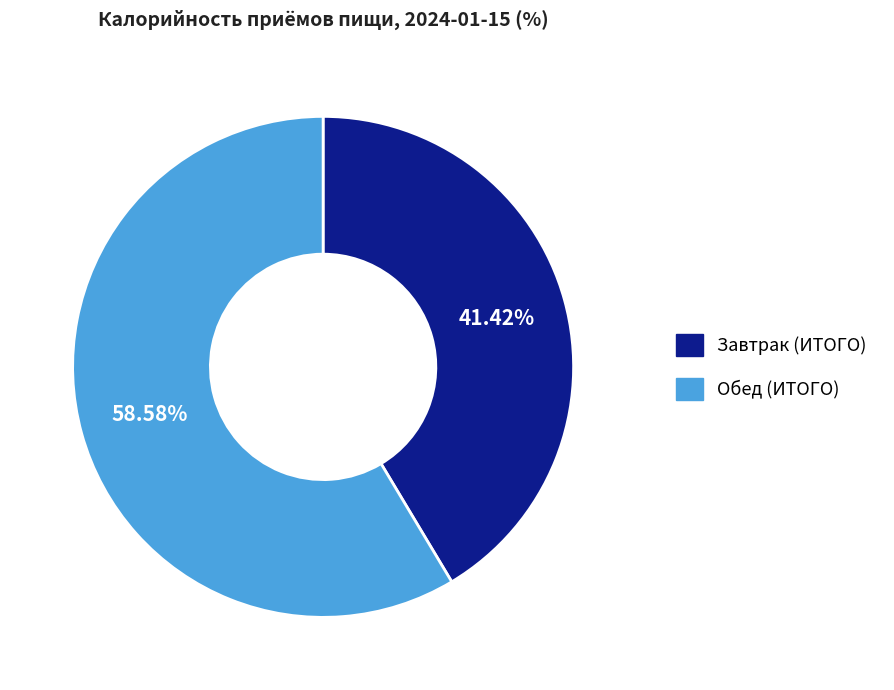

How many slices are in this pie chart?

2